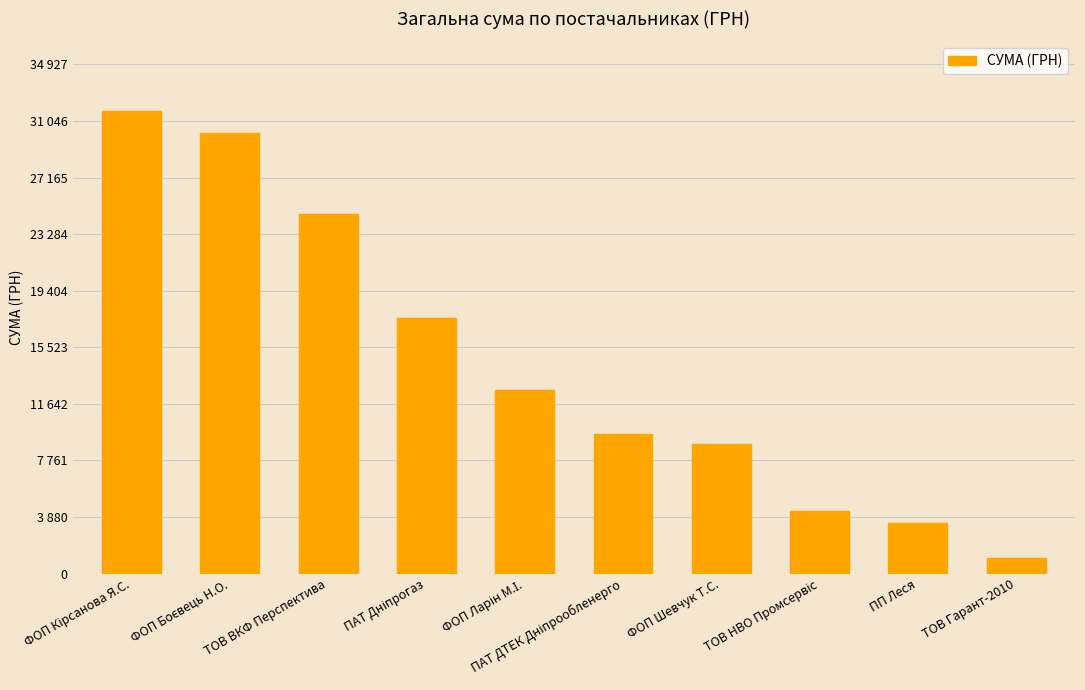

What is the difference between the maximum and second lowest values?

28257.9